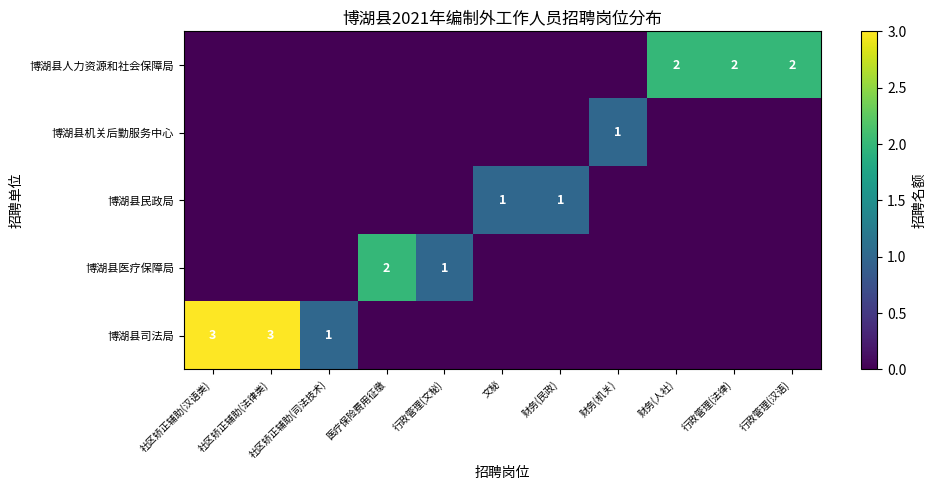

The 博湖县司法局 series shows 2 at 社区矫正辅助(汉语类). True or false?

False